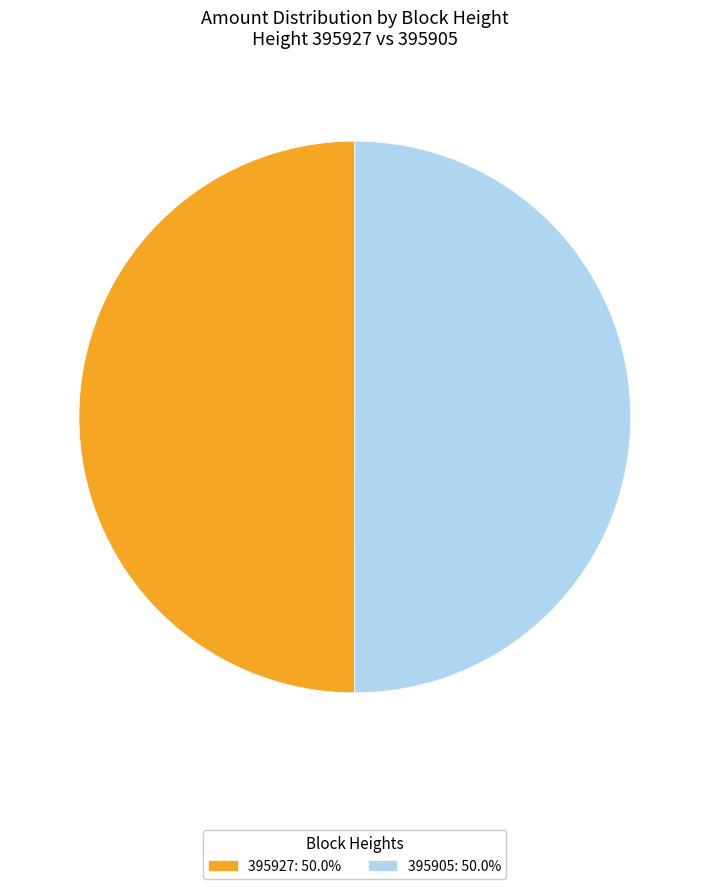

Is the sum of 395905: 50.0% and 395927: 50.0% greater than half?

Yes